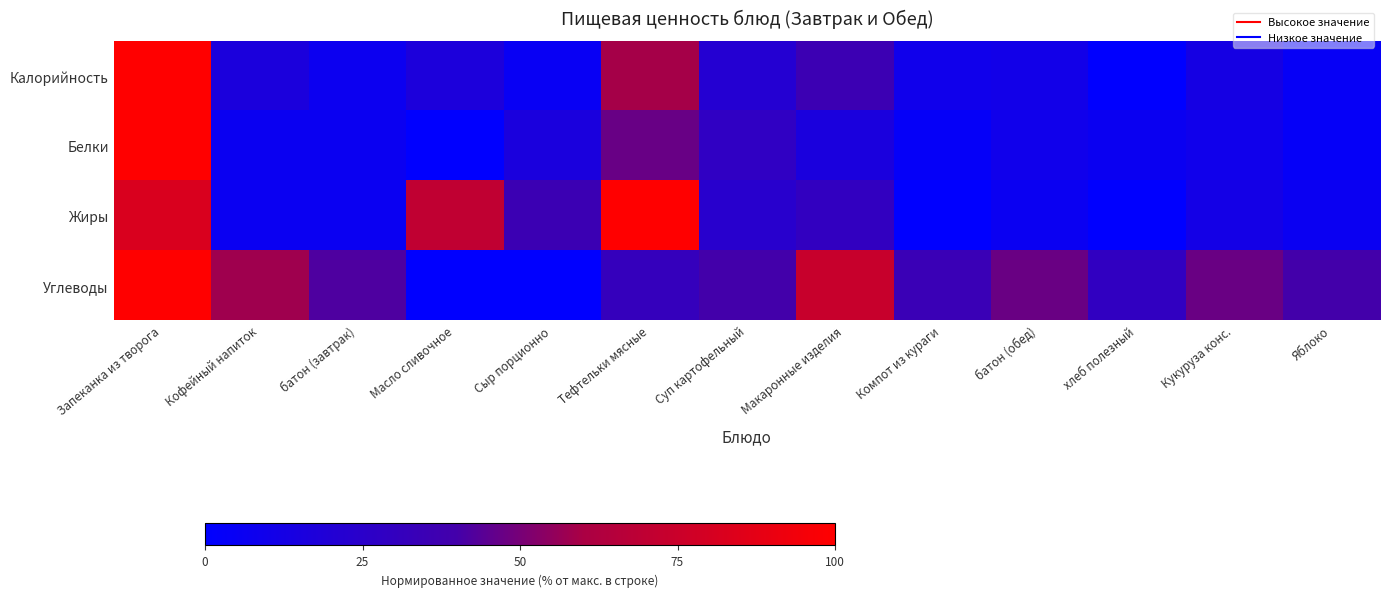

At Масло сливочное, list the series in order from largest to smallest.

Жиры, Калорийность, Белки, Углеводы